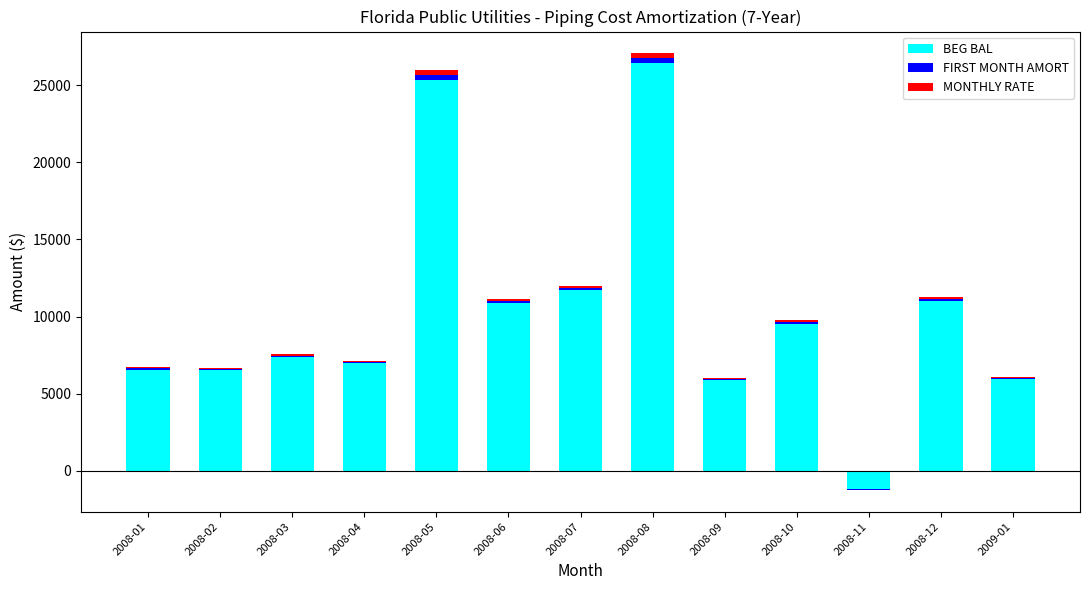

How many bars are there in total?

39